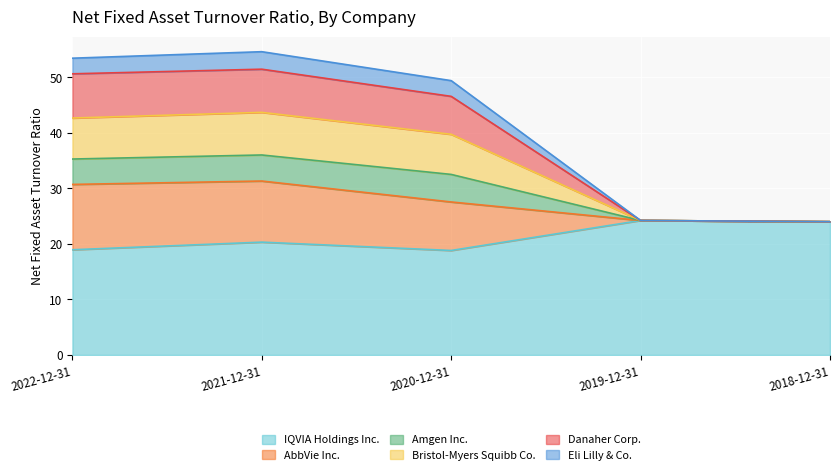

What is the minimum value for IQVIA Holdings Inc.?

18.8